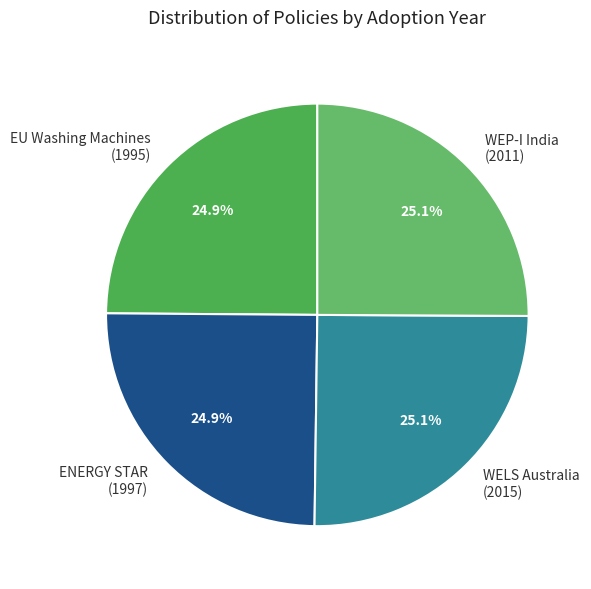

How much of the chart is everything except WELS Australia (2015)?

74.9%